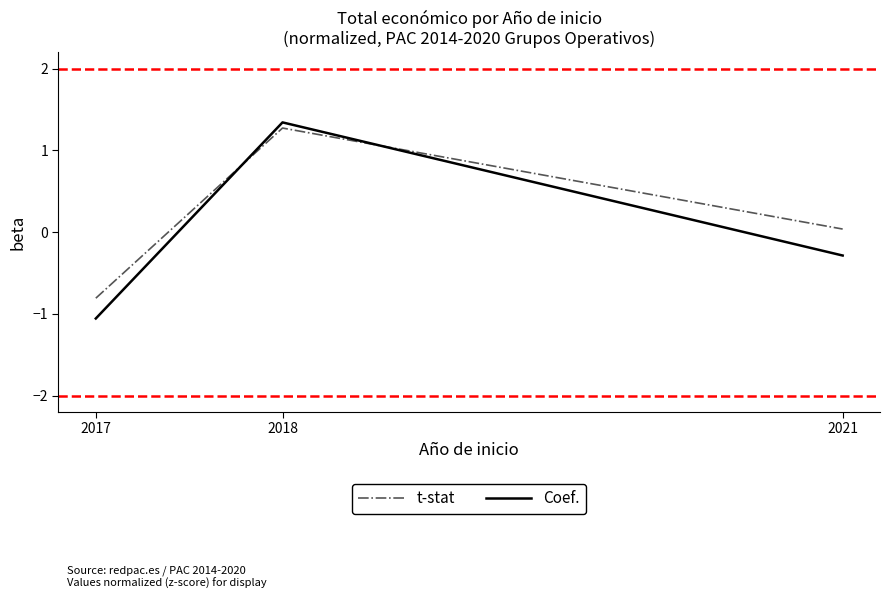

What is the difference between the maximum and minimum values in the Coef. series?

2.4